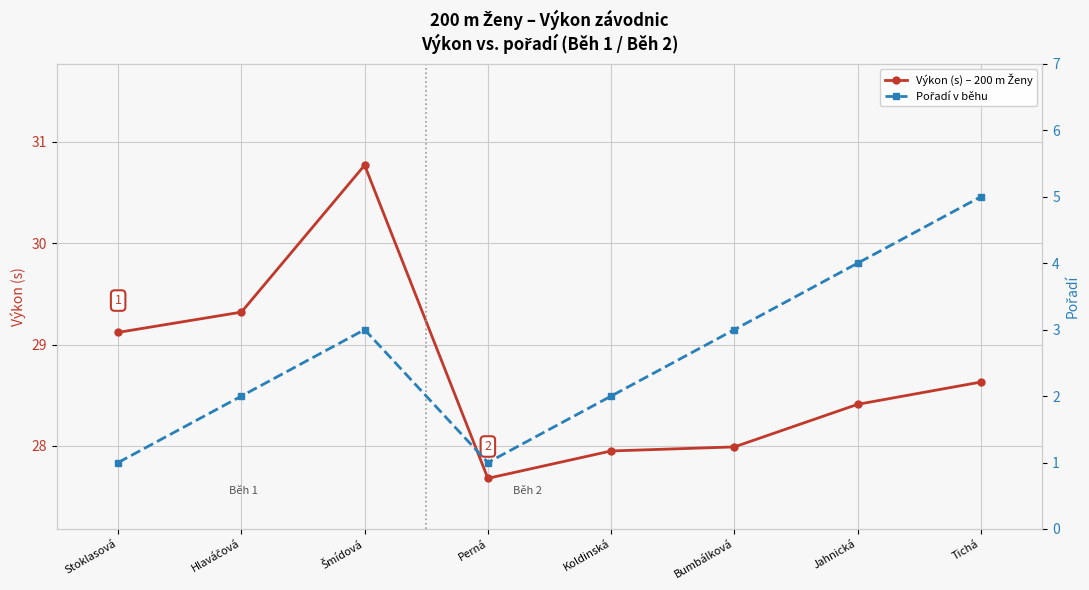

Where is the first local minimum for Výkon (s) – 200 m Ženy?

Perná